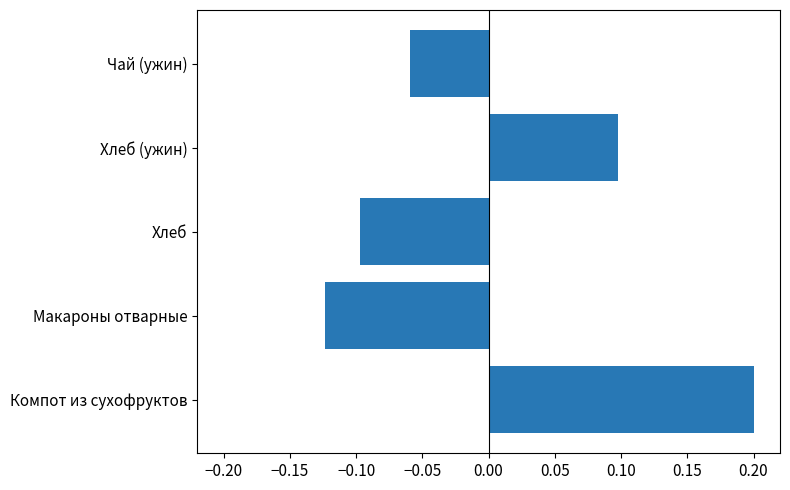

What is the greatest value displayed?

0.2